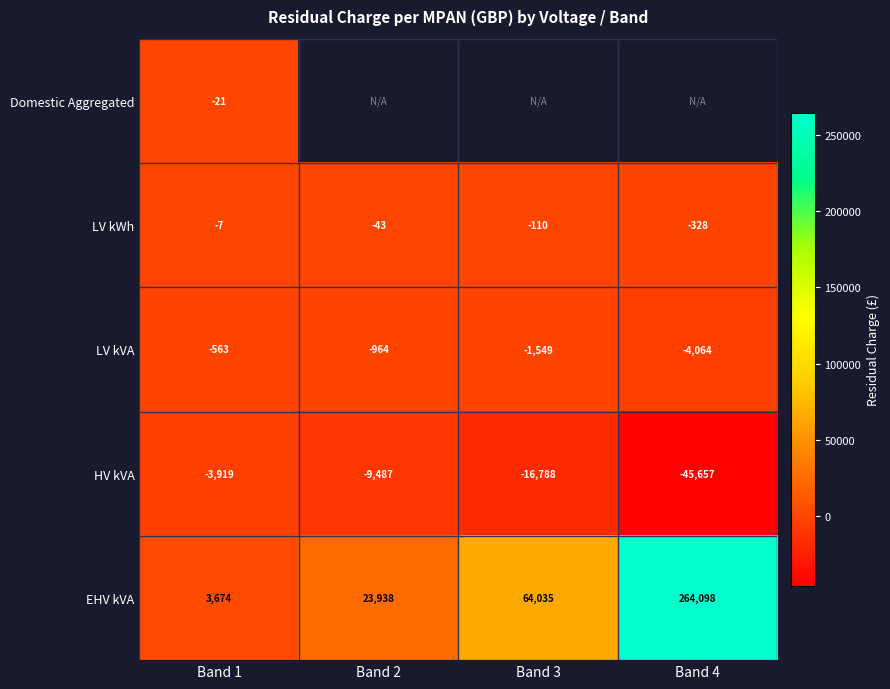

Is the value of LV kWh at Band 3 greater than the value of Domestic Aggregated at Band 1?

No